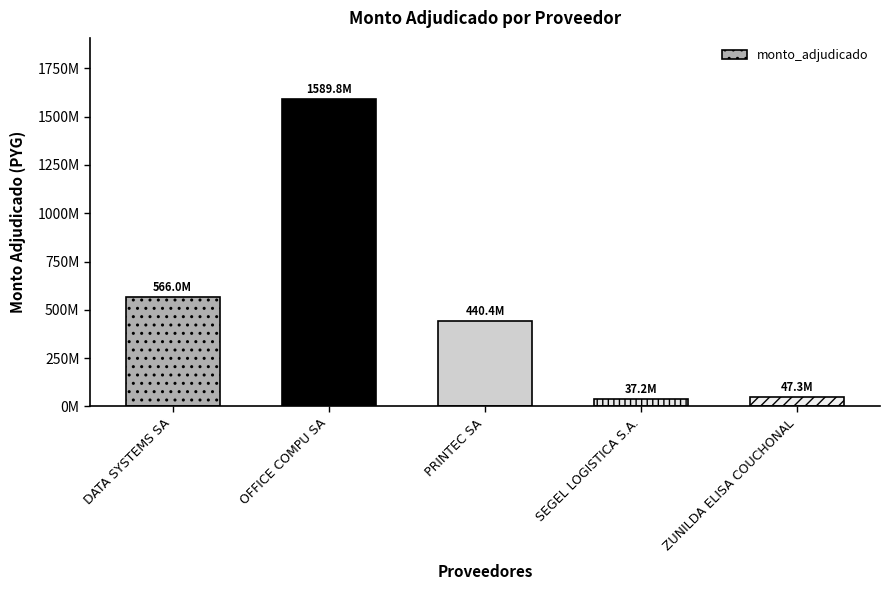

Does the chart contain any negative values?

No